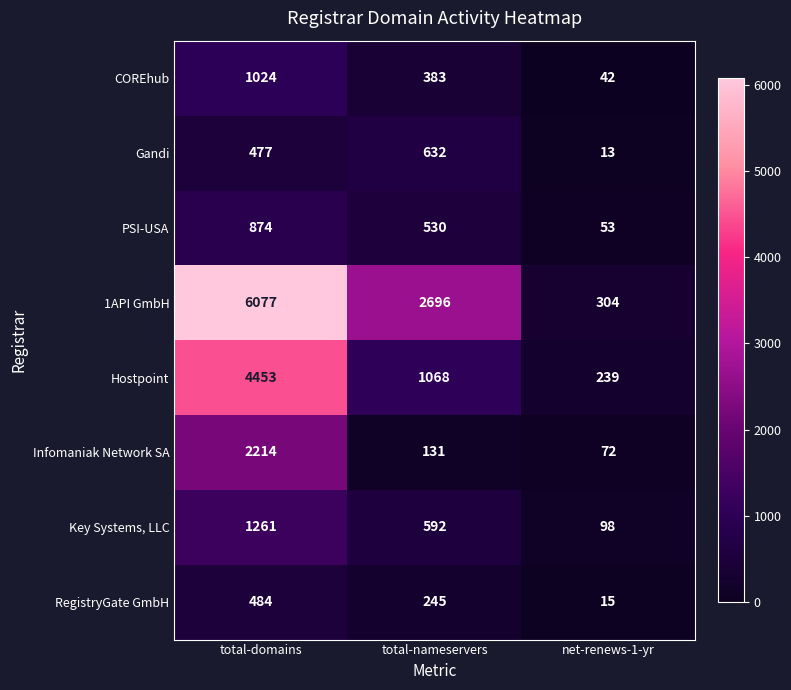

Is it true that Infomaniak Network SA equals 131 at total-nameservers?

True